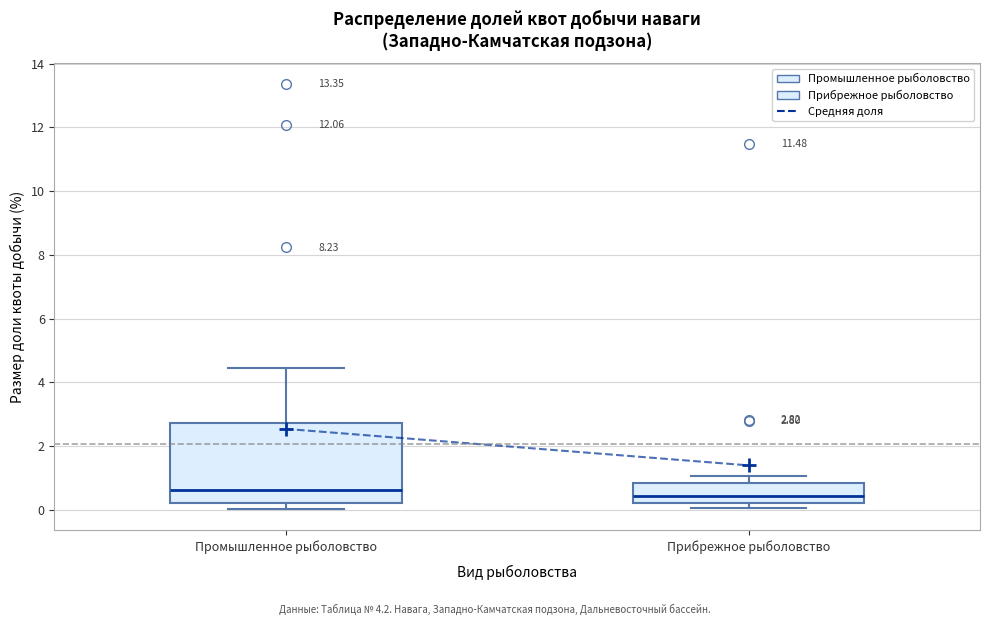

Which box is the tallest, from its lower edge to its upper edge?

Промышленное рыболовство